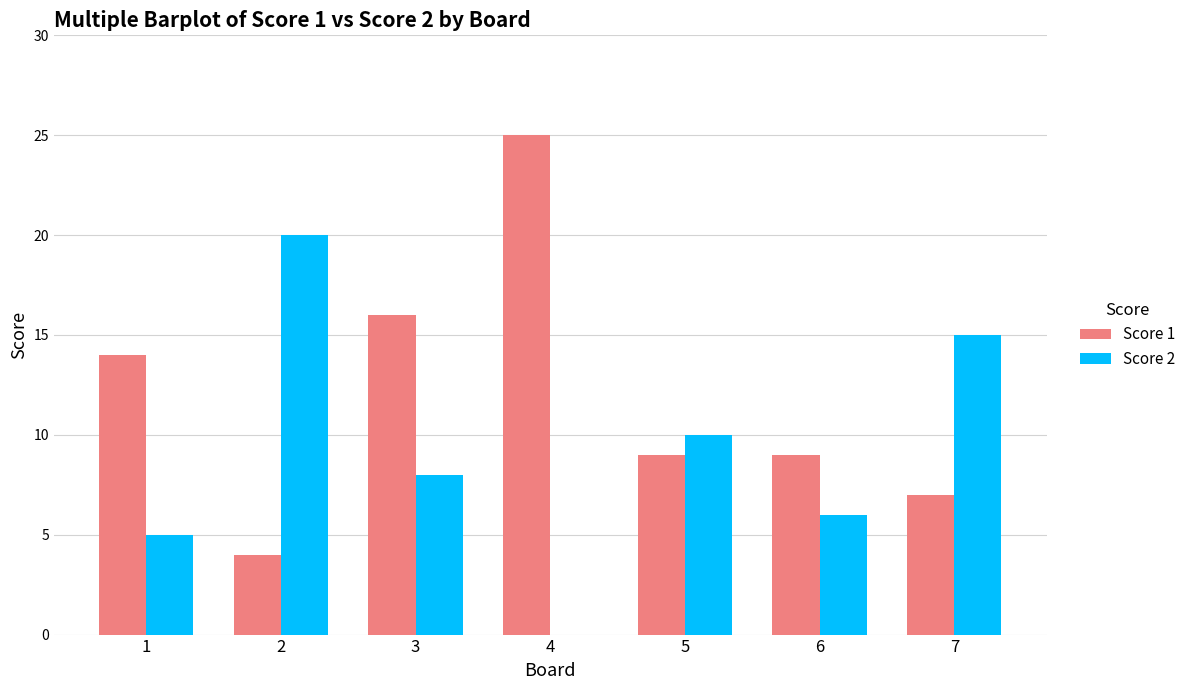

Which category has the highest value across all series?

4